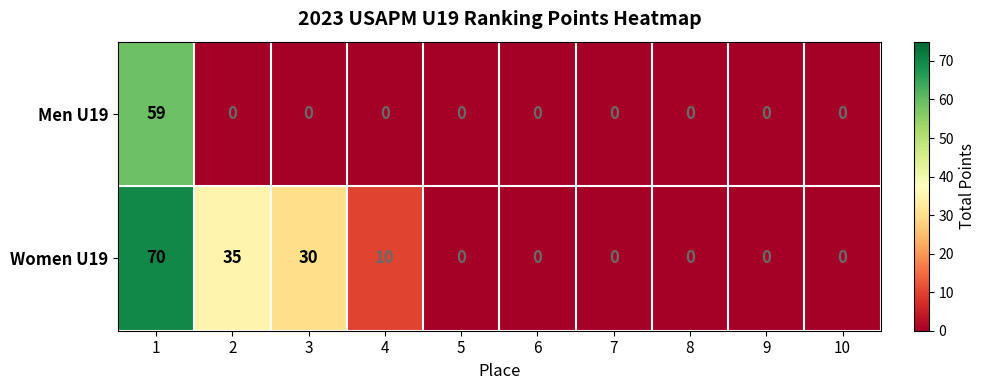

The Women U19 series shows -27 at 10. True or false?

False